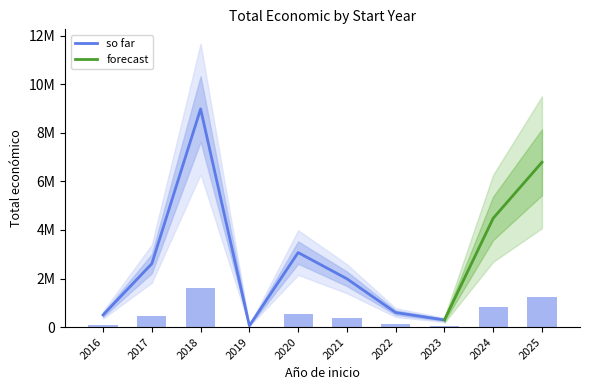

Approximately how many times larger is the value at 2017 compared to 2019?

45.4